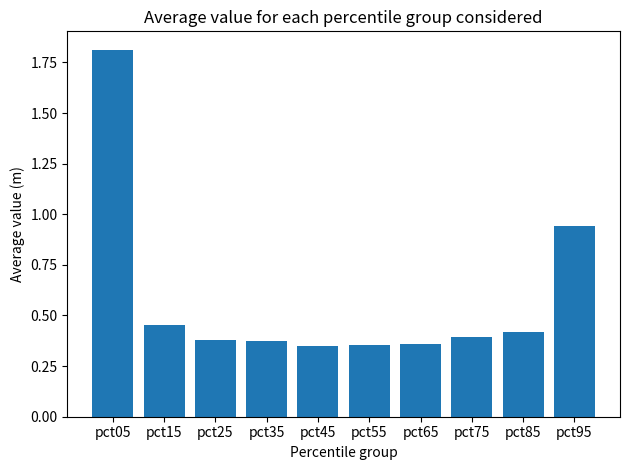

The chart shows a value of 0.4 at pct85. True or false?

True